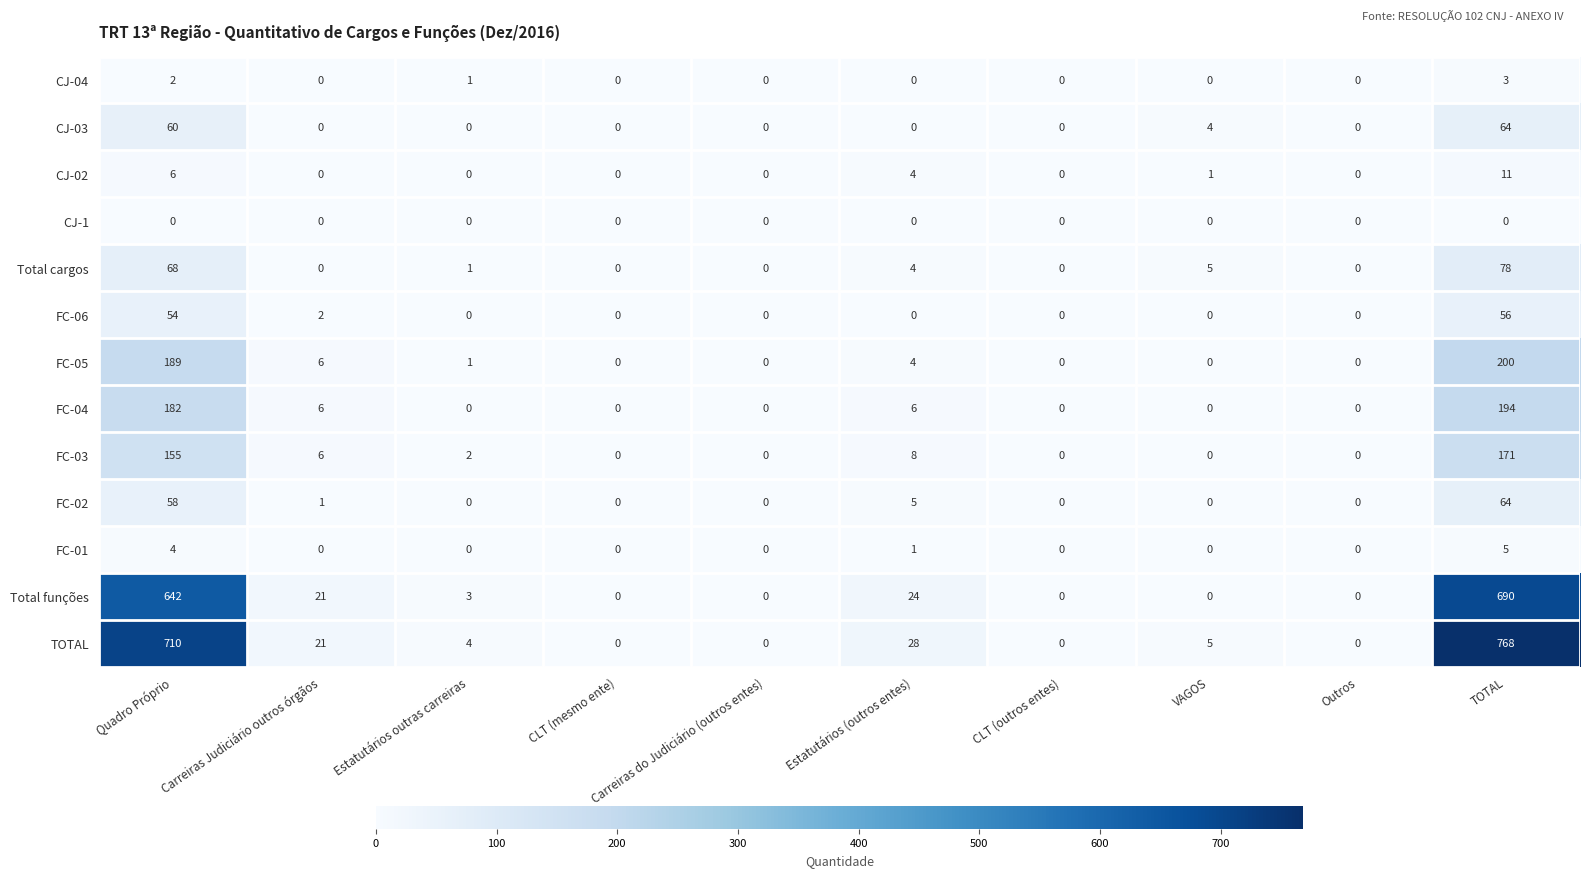

What is the difference between the maximum and minimum values in the FC-05 series?

200